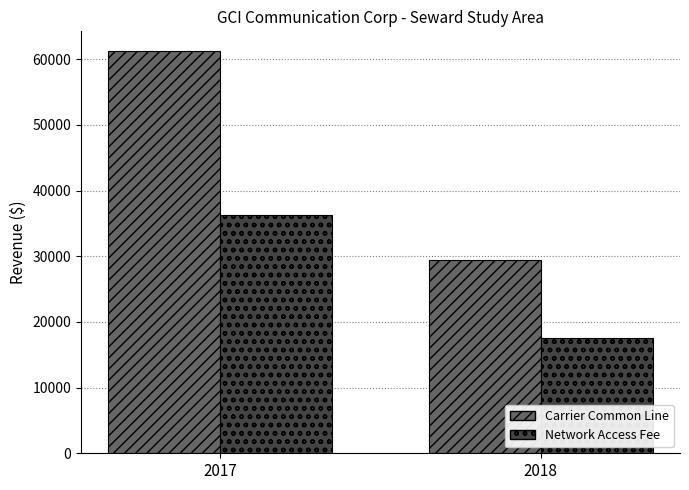

Which series has the widest spread of values?

Carrier Common Line